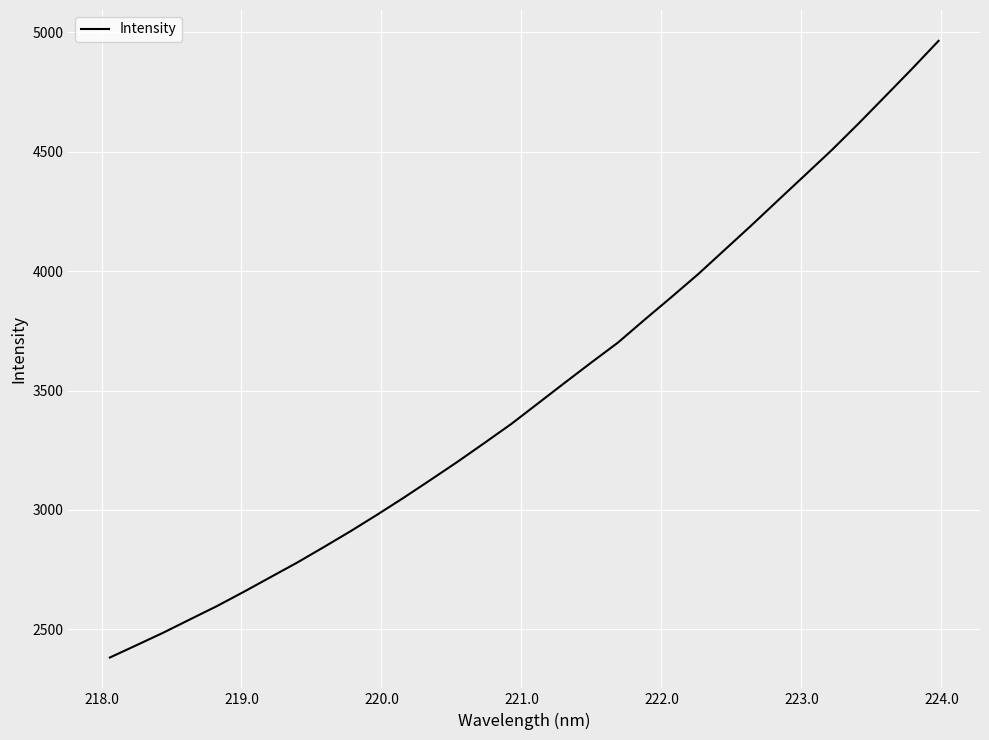

How many lines are shown in the chart?

1